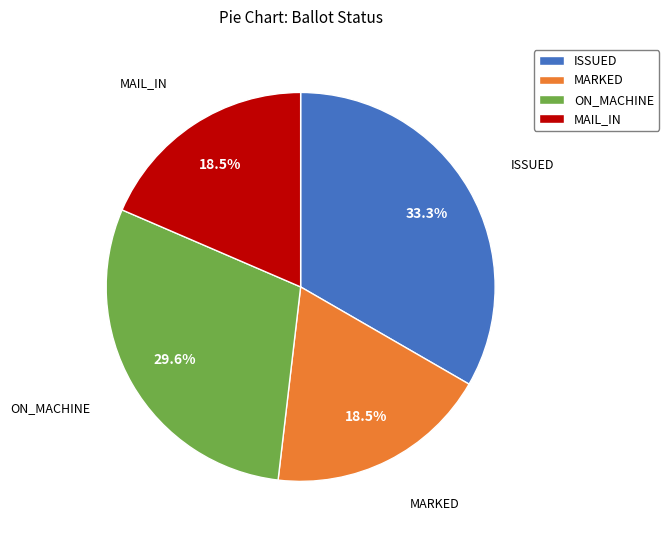

What is the largest slice in the pie chart?

ISSUED